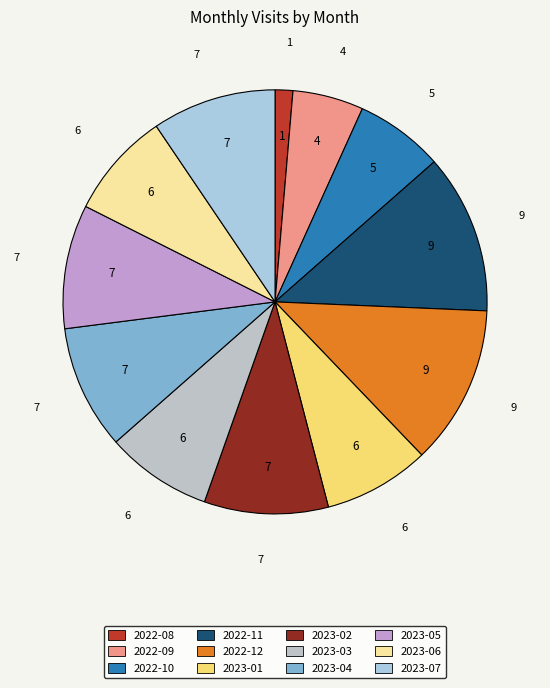

How many segments does this pie chart have?

12